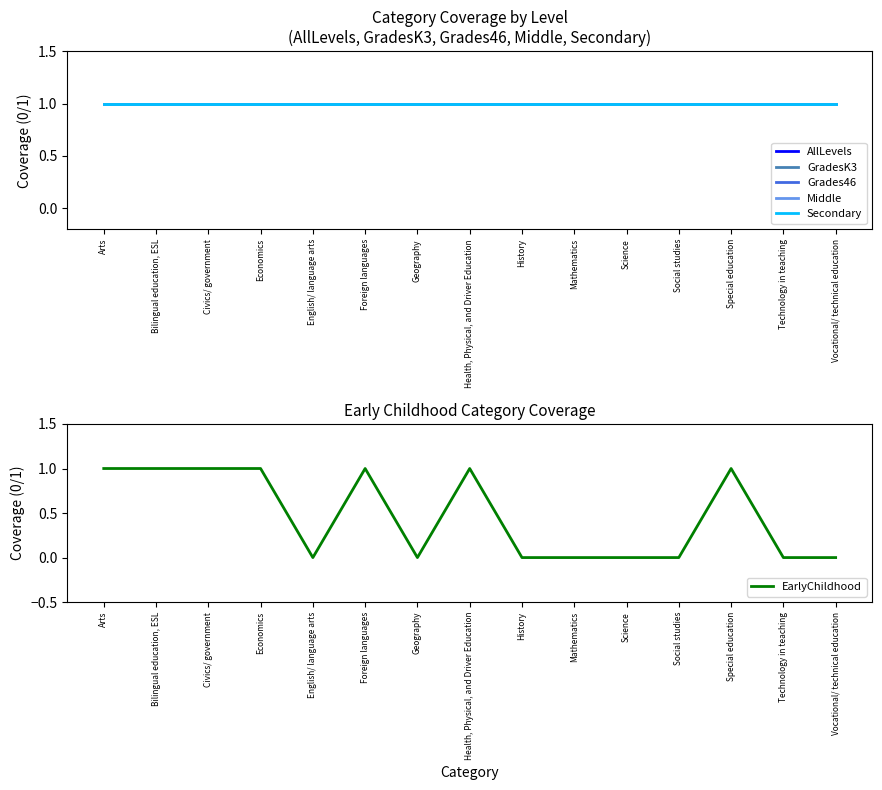

Reading left to right, transcribe all the data shown in this chart.

AllLevels: Arts=1	Bilingual education, ESL=1	Civics/ government=1	Economics=1	English/ language arts=1	Foreign languages=1	Geography=1	Health, Physical, and Driver Education=1	History=1	Mathematics=1	Science=1	Social studies=1	Special education=1	Technology in teaching=1	Vocational/ technical education=1
GradesK3: Arts=1	Bilingual education, ESL=1	Civics/ government=1	Economics=1	English/ language arts=1	Foreign languages=1	Geography=1	Health, Physical, and Driver Education=1	History=1	Mathematics=1	Science=1	Social studies=1	Special education=1	Technology in teaching=1	Vocational/ technical education=1
Grades46: Arts=1	Bilingual education, ESL=1	Civics/ government=1	Economics=1	English/ language arts=1	Foreign languages=1	Geography=1	Health, Physical, and Driver Education=1	History=1	Mathematics=1	Science=1	Social studies=1	Special education=1	Technology in teaching=1	Vocational/ technical education=1
Middle: Arts=1	Bilingual education, ESL=1	Civics/ government=1	Economics=1	English/ language arts=1	Foreign languages=1	Geography=1	Health, Physical, and Driver Education=1	History=1	Mathematics=1	Science=1	Social studies=1	Special education=1	Technology in teaching=1	Vocational/ technical education=1
Secondary: Arts=1	Bilingual education, ESL=1	Civics/ government=1	Economics=1	English/ language arts=1	Foreign languages=1	Geography=1	Health, Physical, and Driver Education=1	History=1	Mathematics=1	Science=1	Social studies=1	Special education=1	Technology in teaching=1	Vocational/ technical education=1
EarlyChildhood: Arts=1	Bilingual education, ESL=1	Civics/ government=1	Economics=1	English/ language arts=0	Foreign languages=1	Geography=0	Health, Physical, and Driver Education=1	History=0	Mathematics=0	Science=0	Social studies=0	Special education=1	Technology in teaching=0	Vocational/ technical education=0